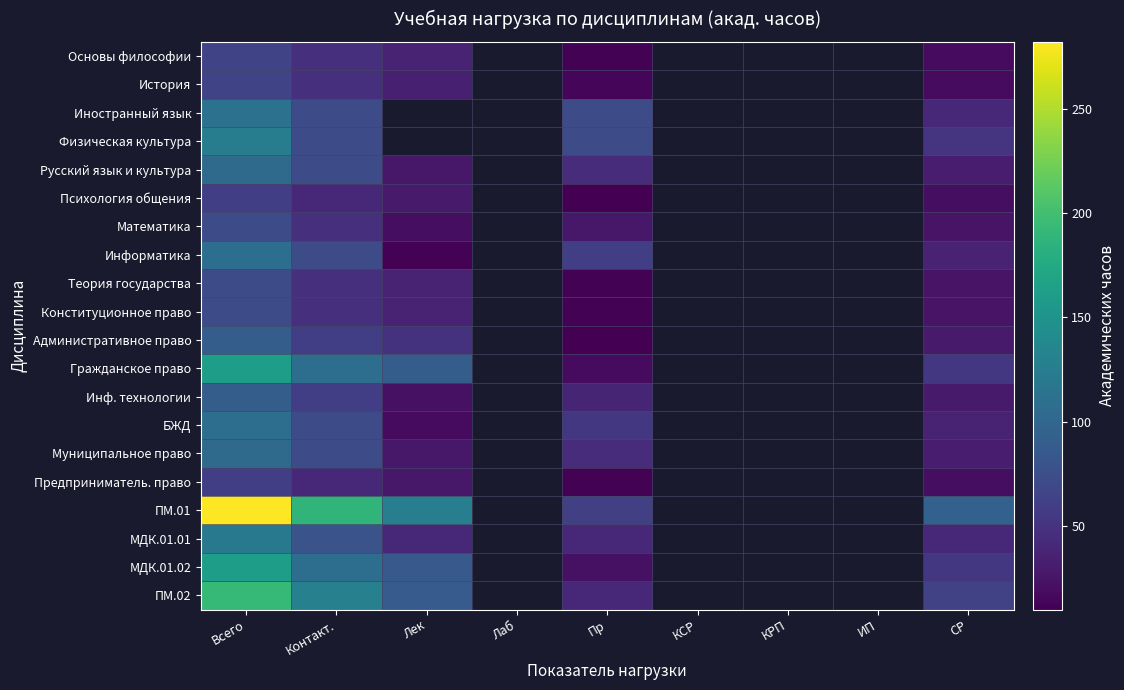

At which category is the sum across all series the highest?

Всего